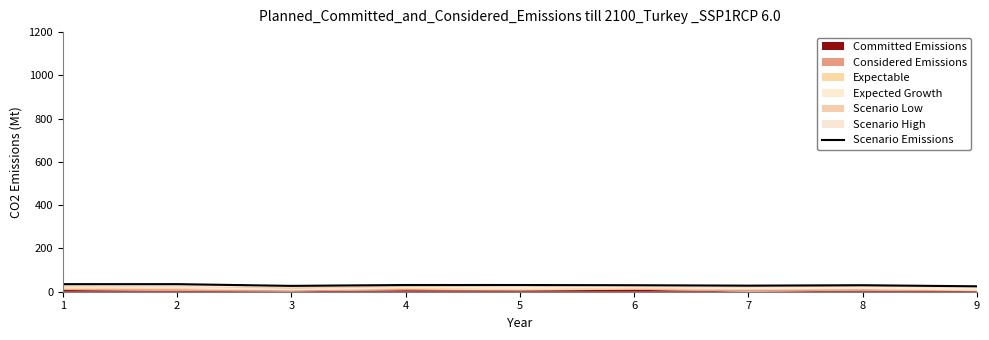

What is the greatest value displayed?

35